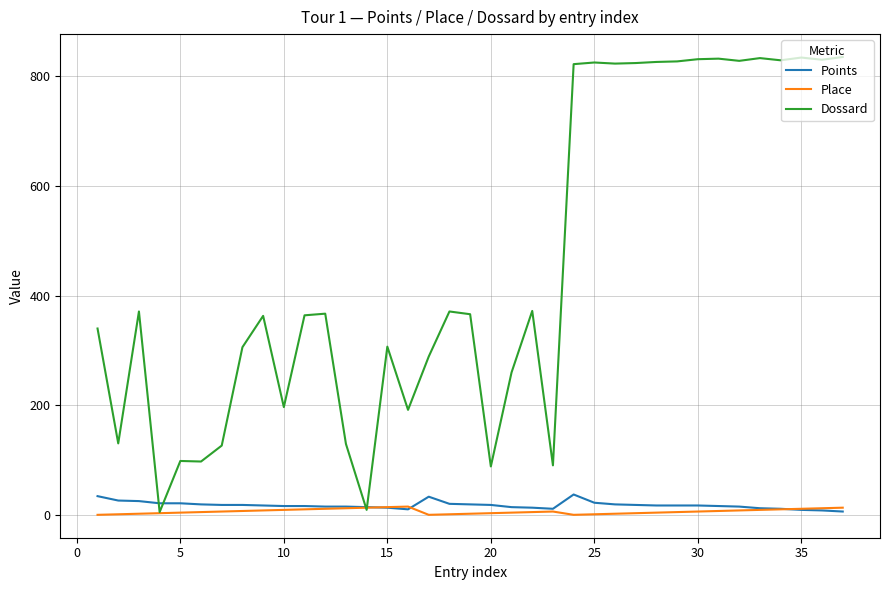

Which series has the largest range (max minus min)?

Dossard